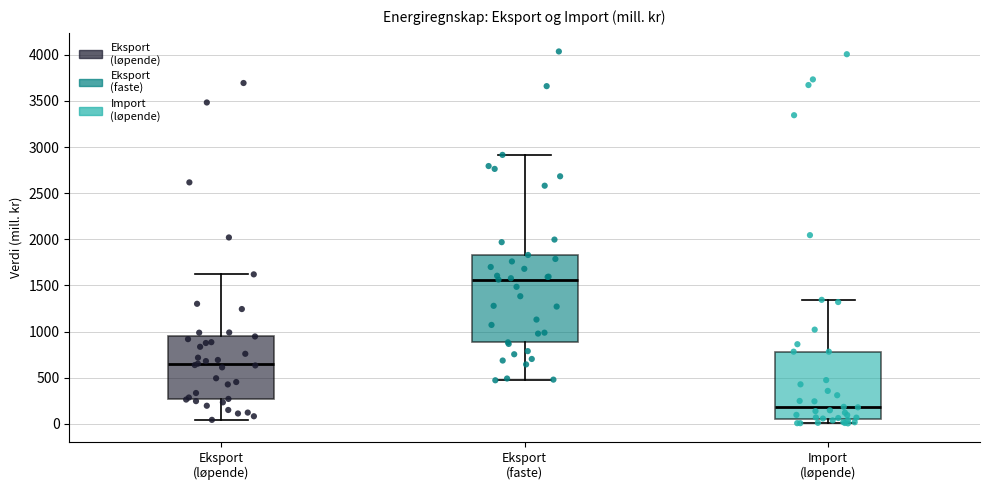

Which box's median line is the highest?

Eksport (faste)